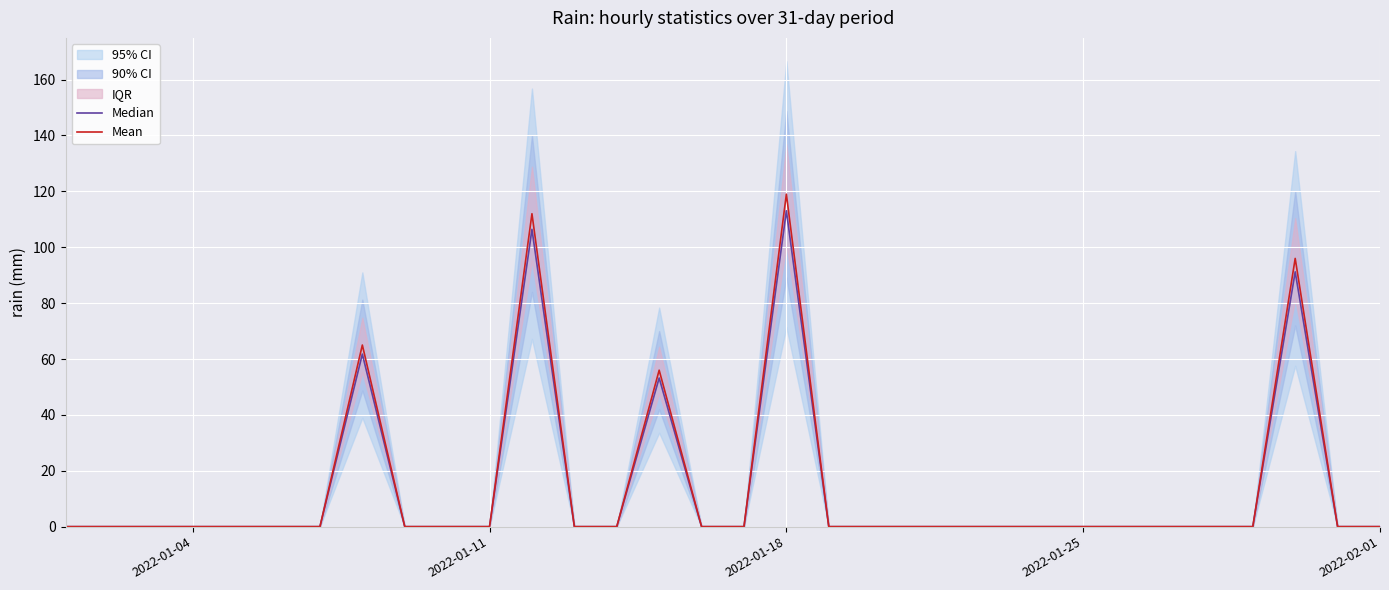

At which label does Mean reach its peak?

2022-01-18